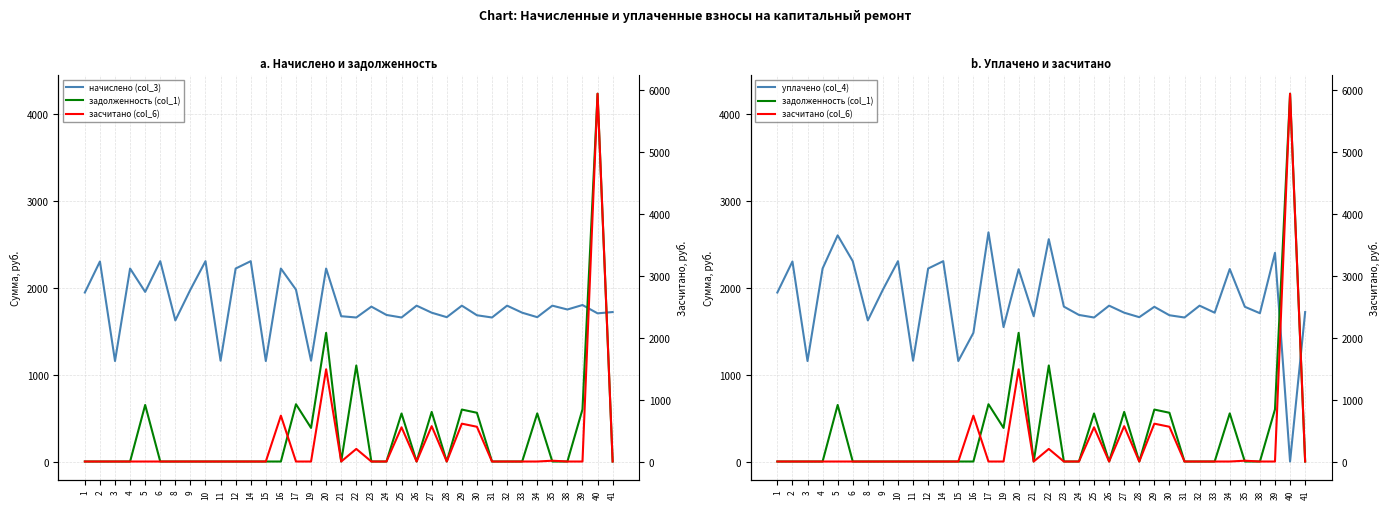

In задолженность (col_1), how many points are lower than both neighbors (excluding endpoints)?

4